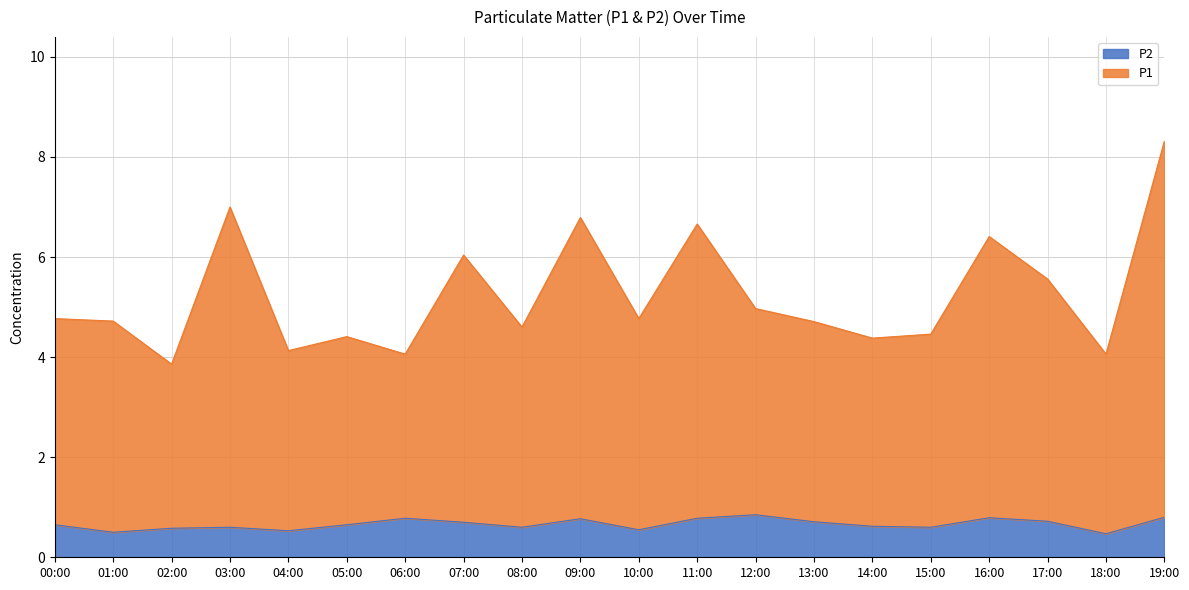

At which category is the sum across all series the highest?

19:00